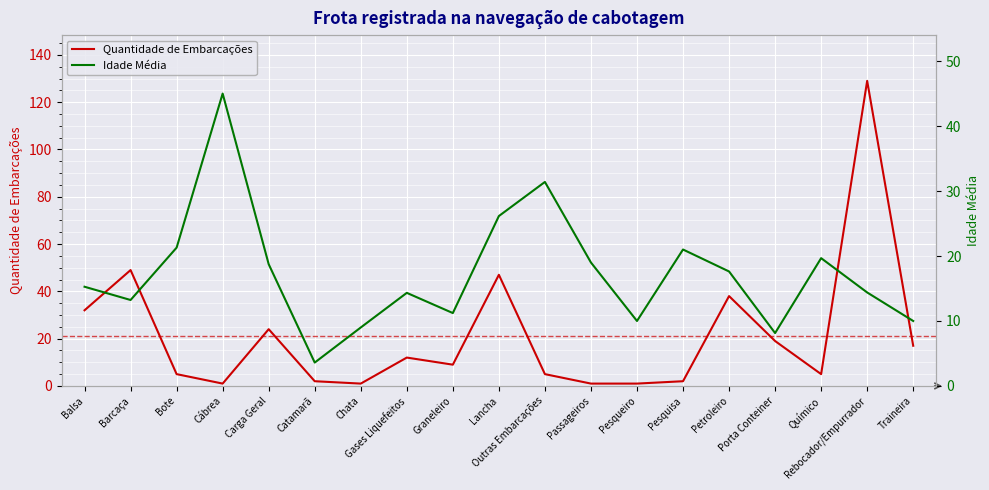

What are all the series names shown in the legend?

Quantidade de Embarcações, Idade Média